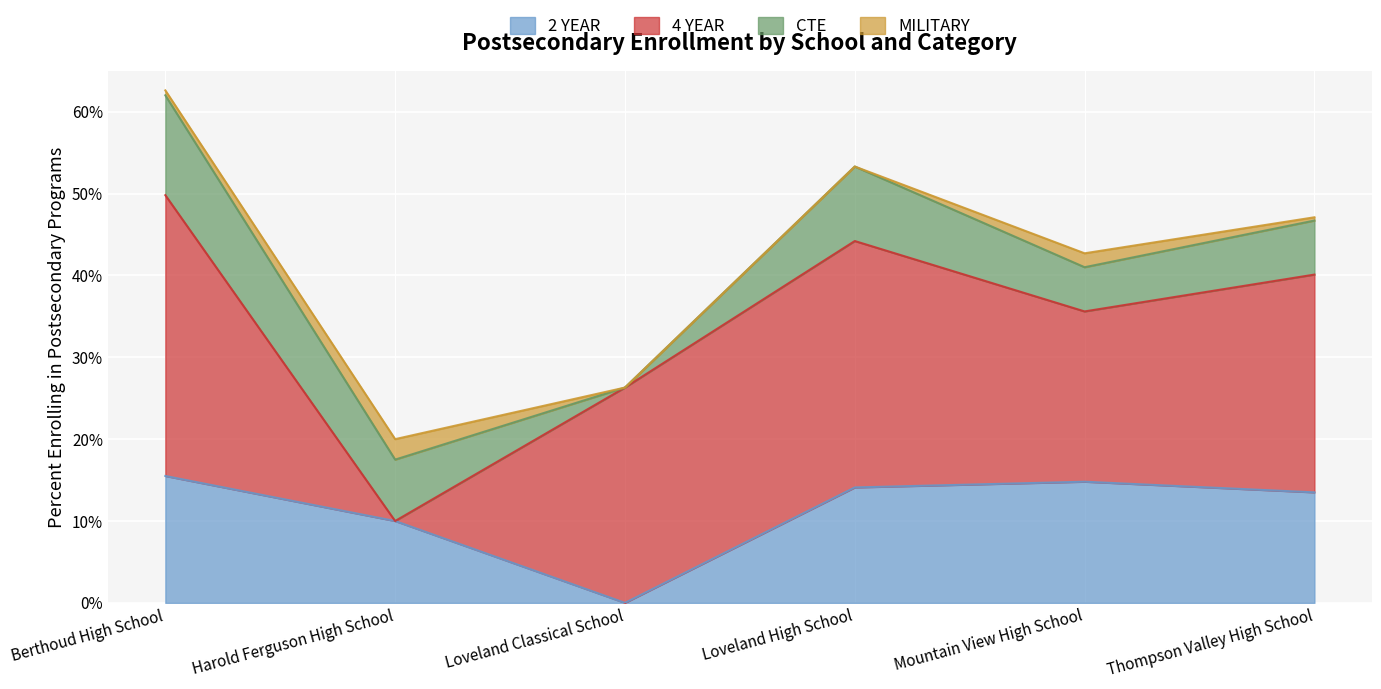

At which category is the sum across all series the highest?

Berthoud High School